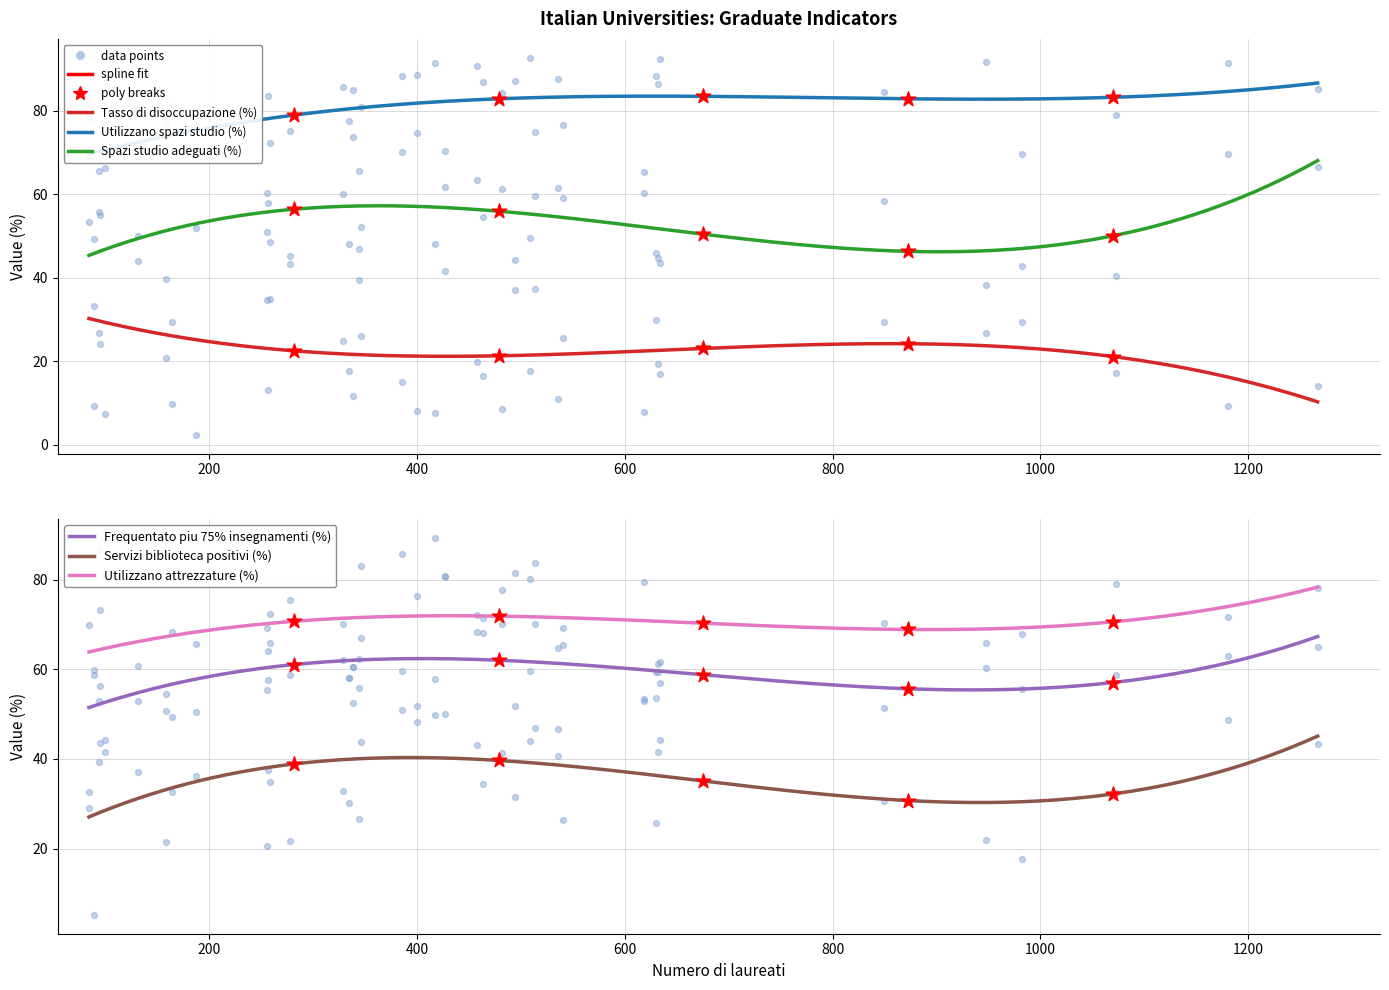

What are all the series names shown in the legend?

Tasso di disoccupazione (%), Utilizzano spazi studio (%), Spazi studio adeguati (%), Frequentato piu 75% insegnamenti (%), Servizi biblioteca positivi (%), Utilizzano attrezzature (%)